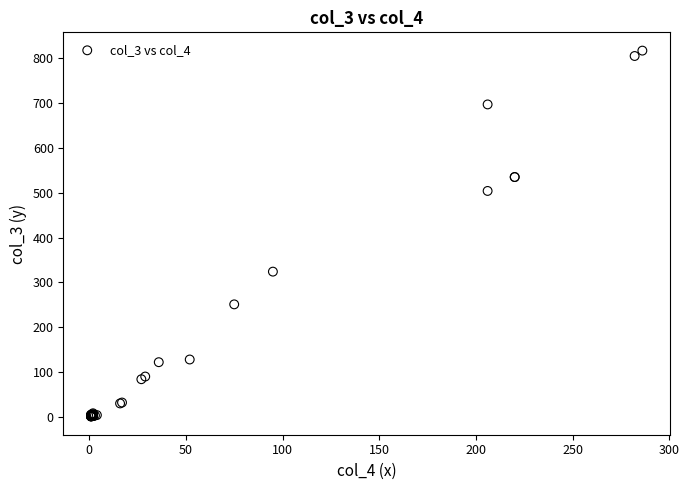

What Y value in the scatter plot is closest to 409?

324